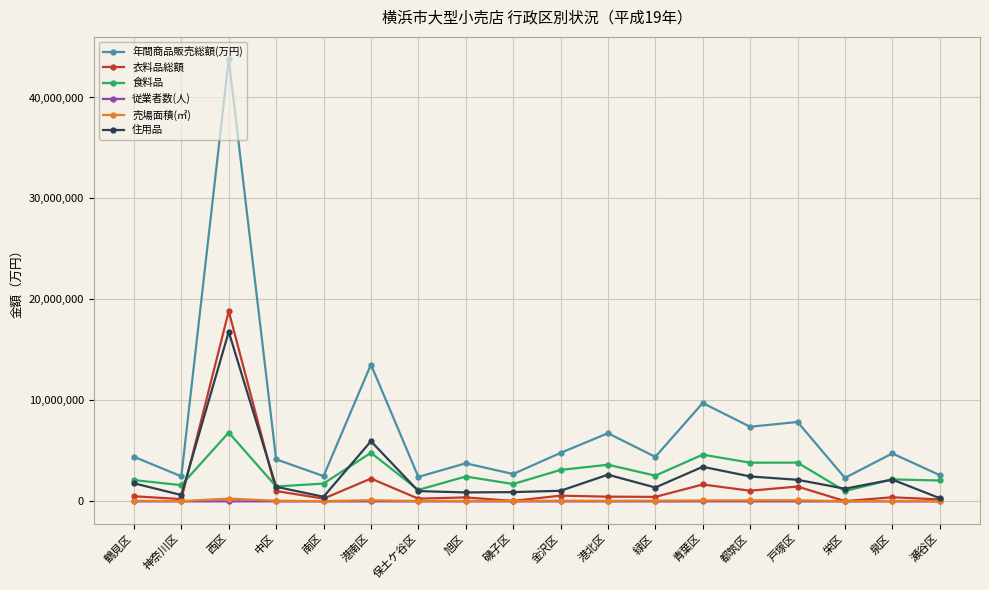

True or false: 衣料品総額 has more than 2 points higher than both neighbors.

True